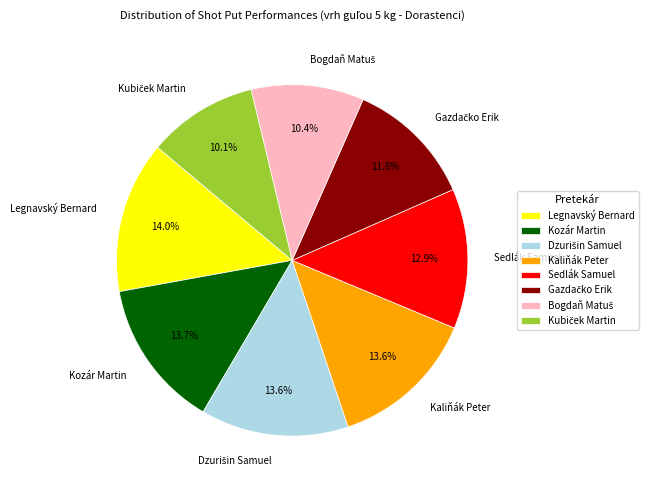

Does any single category account for the majority?

No